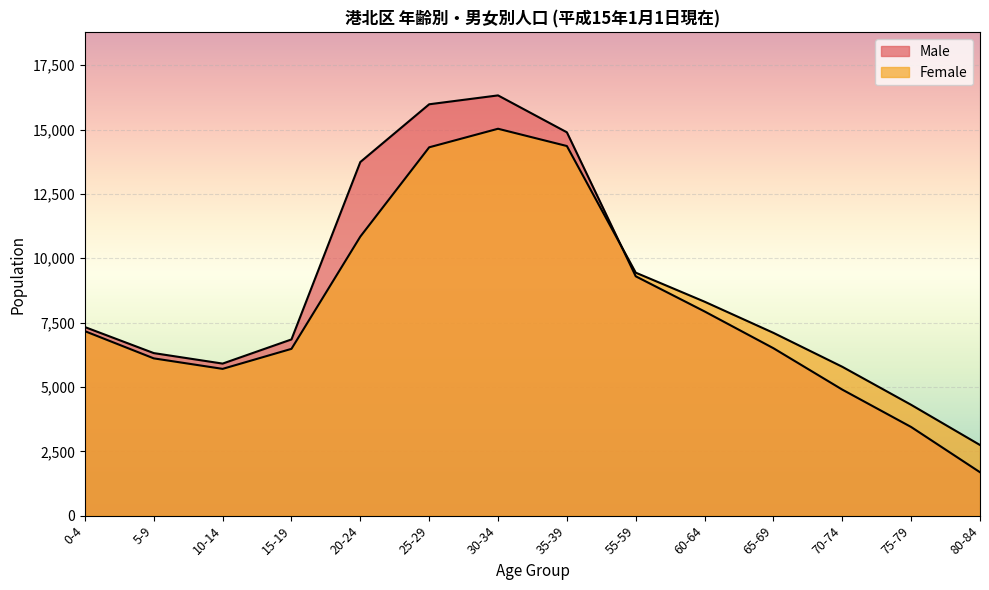

True or false: Male has more than 2 interior local peaks.

False